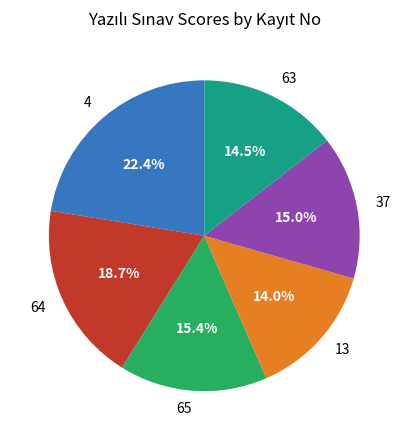

To the nearest percent, what percentage of the pie is 64?

19%